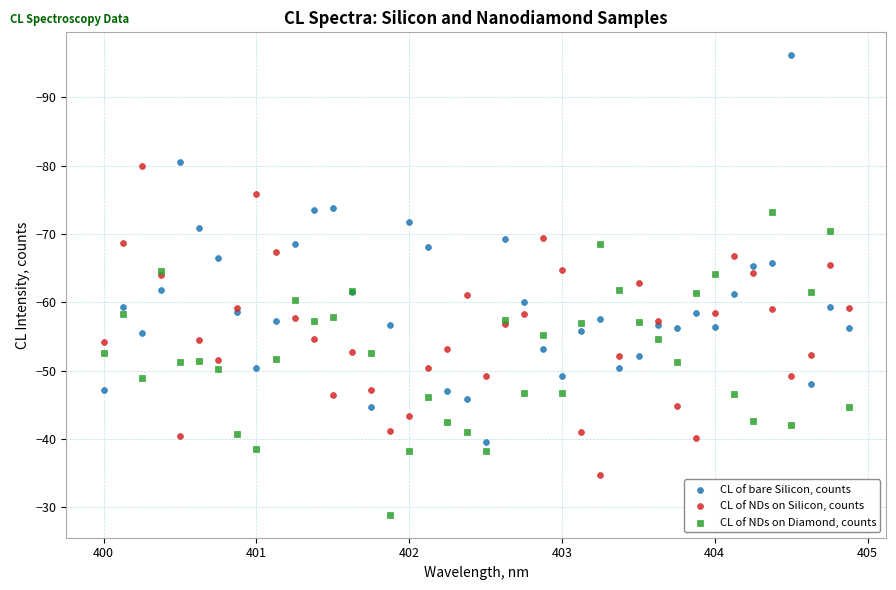

What are all the series names shown in the legend?

CL of bare Silicon, counts, CL of NDs on Silicon, counts, CL of NDs on Diamond, counts